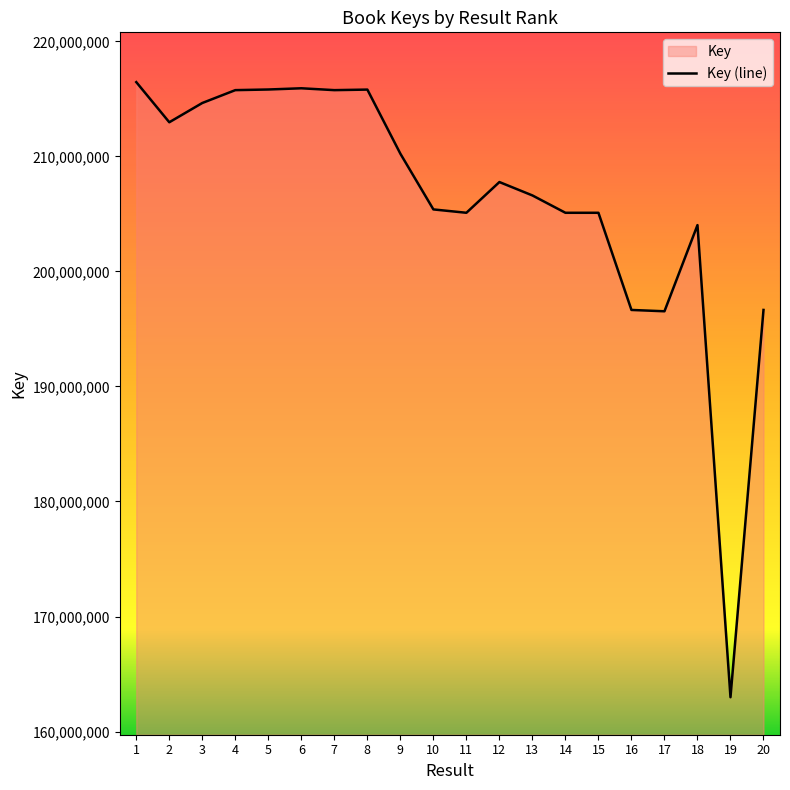

Rank the categories by value from lowest to highest.

19, 17, 20, 16, 18, 15, 14, 11, 10, 13, 12, 9, 2, 3, 7, 4, 8, 5, 6, 1